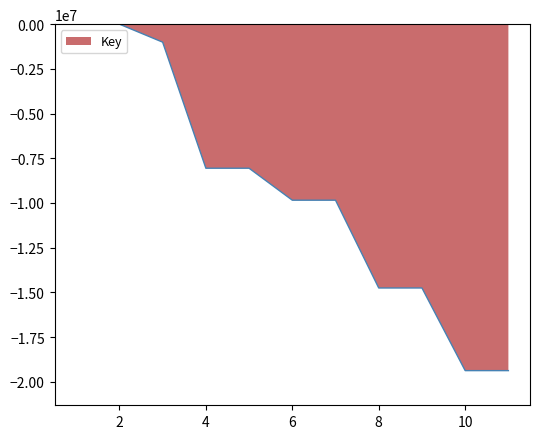

True or false: the data has more than 0 interior local peaks.

True